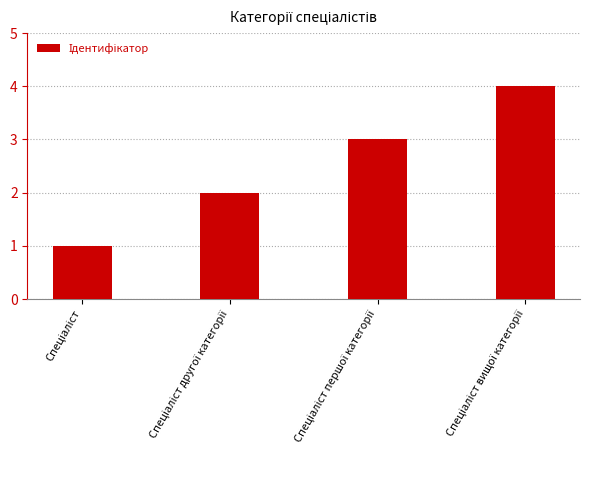

Reading right to left, list all the values displayed in this chart.

4	3	2	1